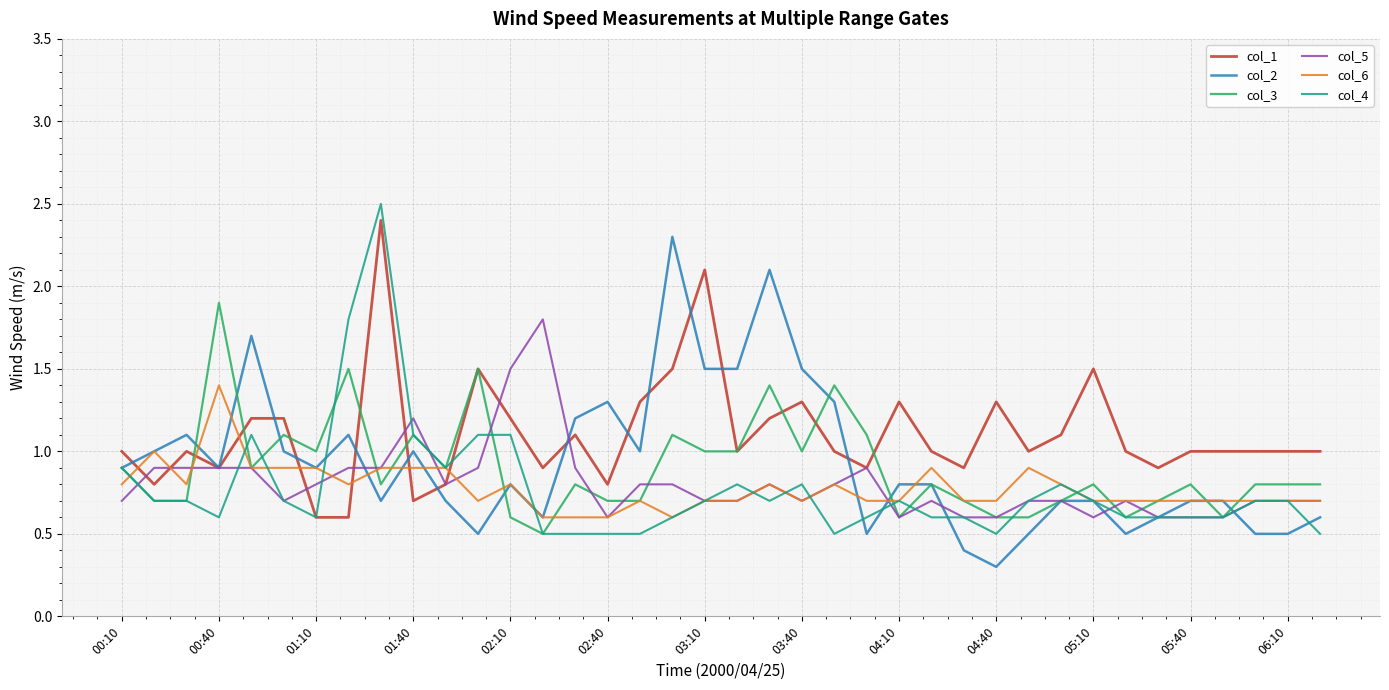

True or false: col_6 and col_3 cross at least once.

True